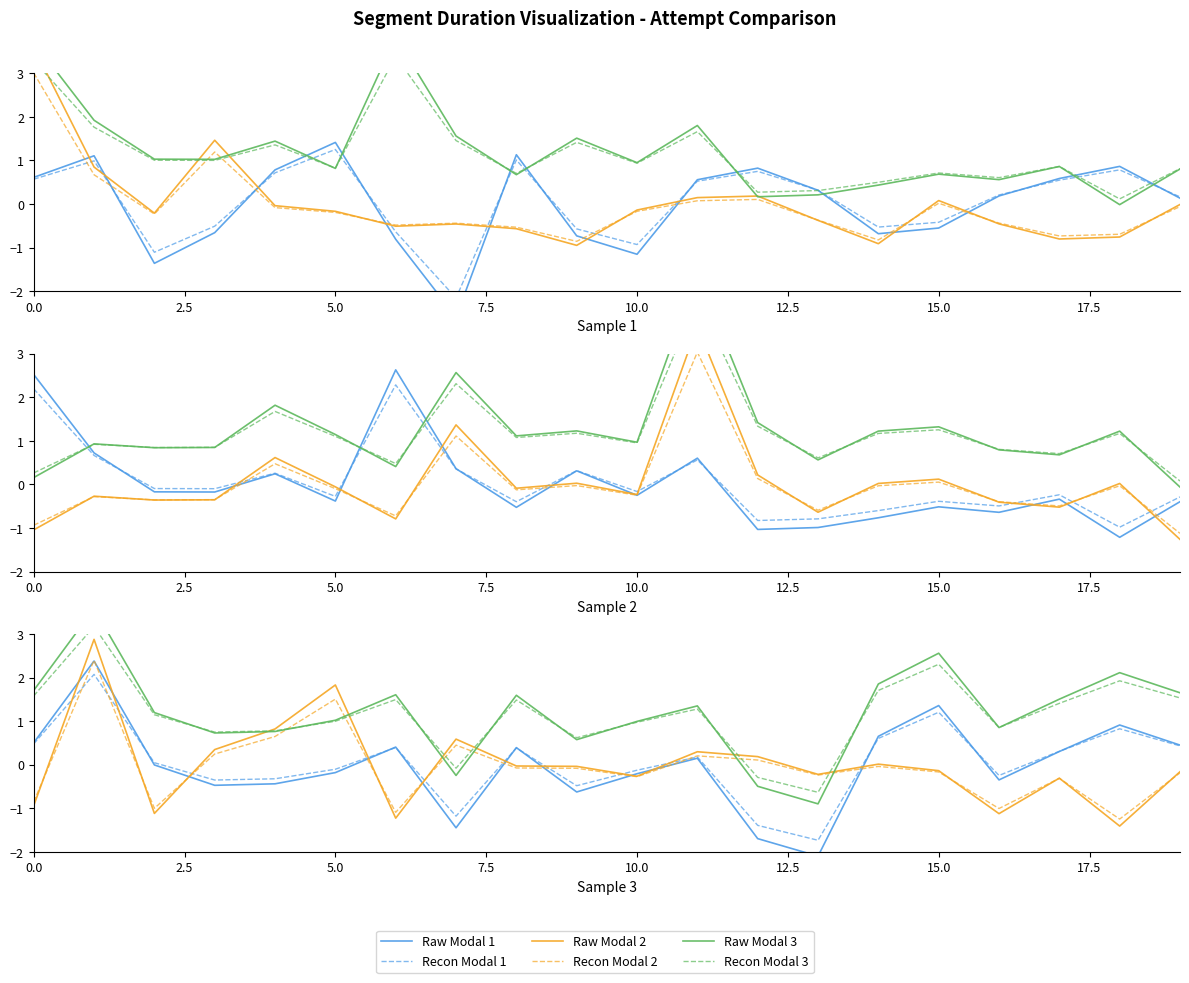

Does the chart display data point markers on the line(s)?

No